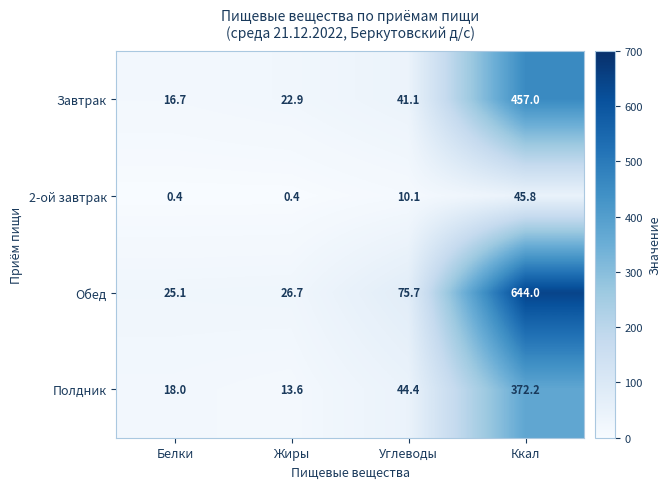

What is the smallest value displayed?

0.4